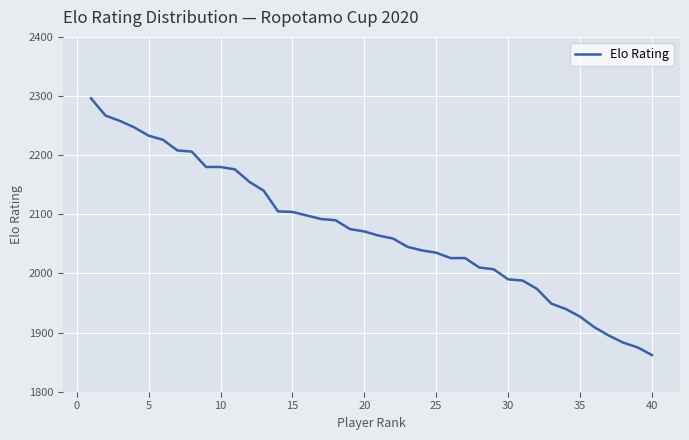

What is the maximum value shown in the chart?

2296